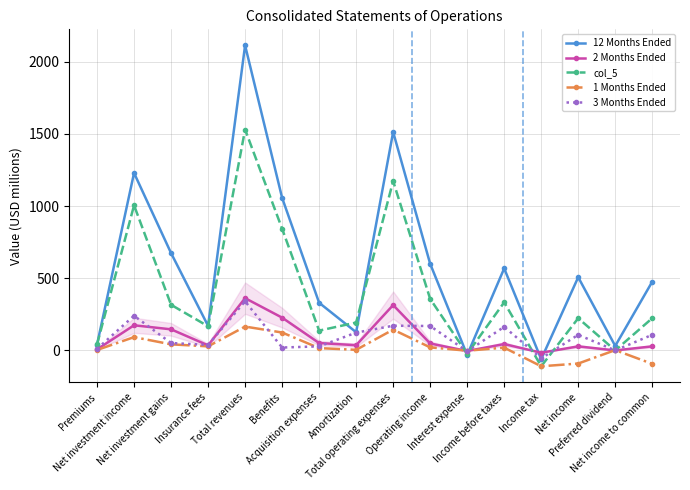

True or false: 2 Months Ended has more than 2 points higher than both neighbors.

True